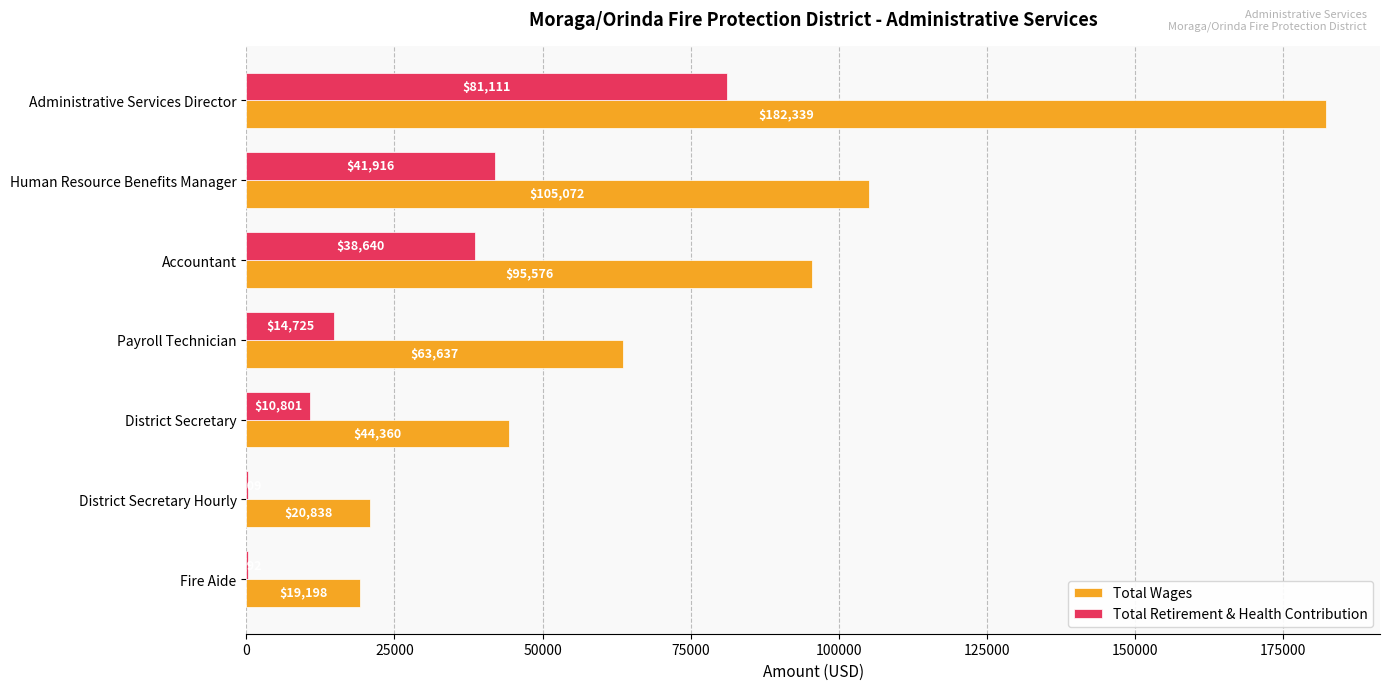

How many data points does each series have?

7